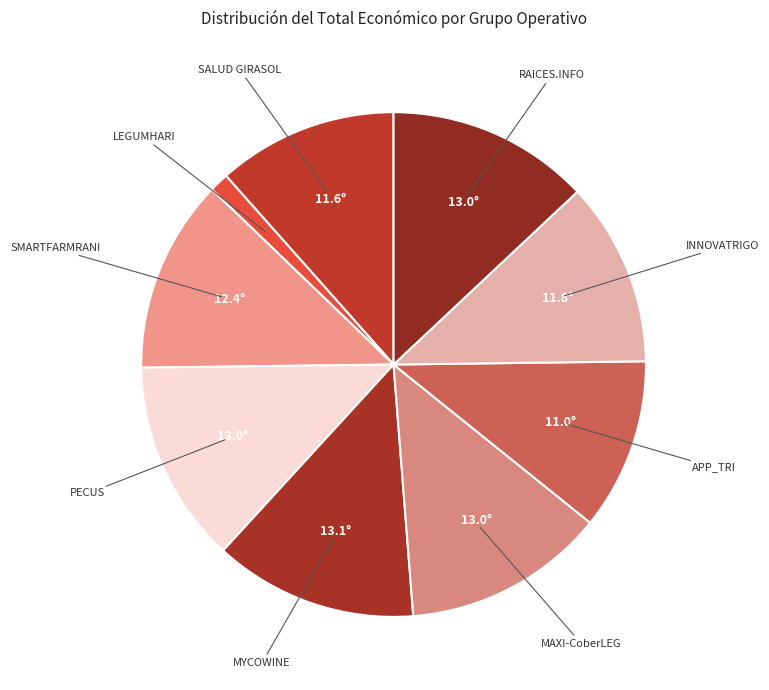

How many slices are in this pie chart?

9